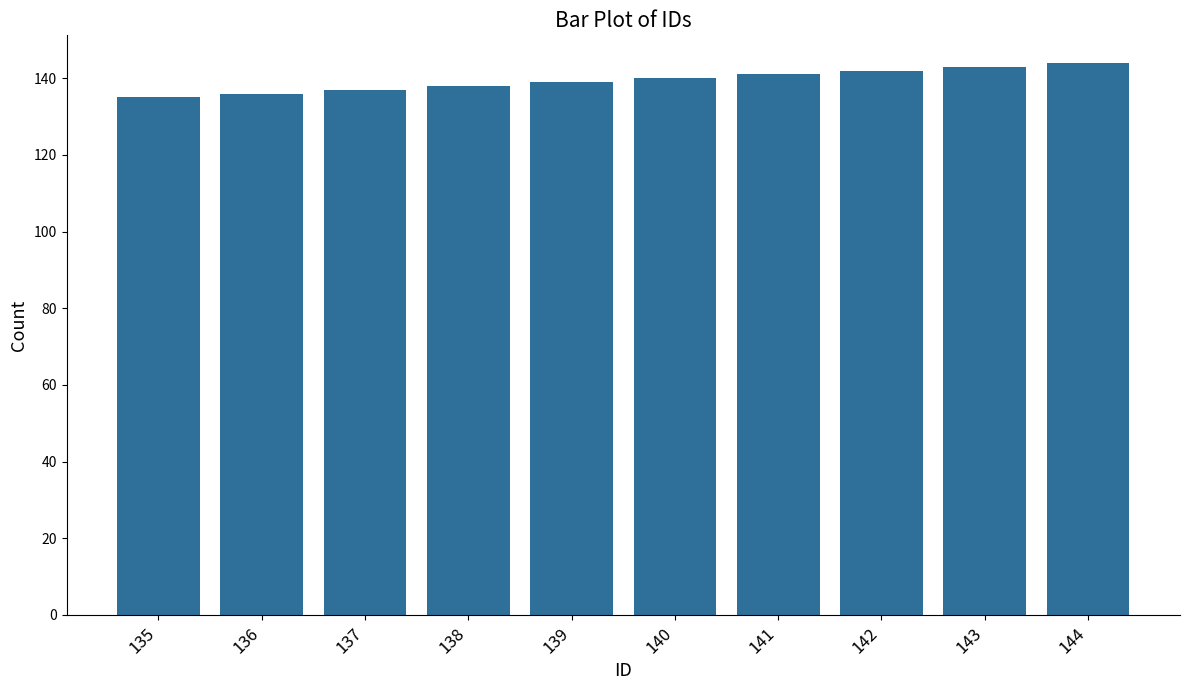

What is the sum of all values?

1395